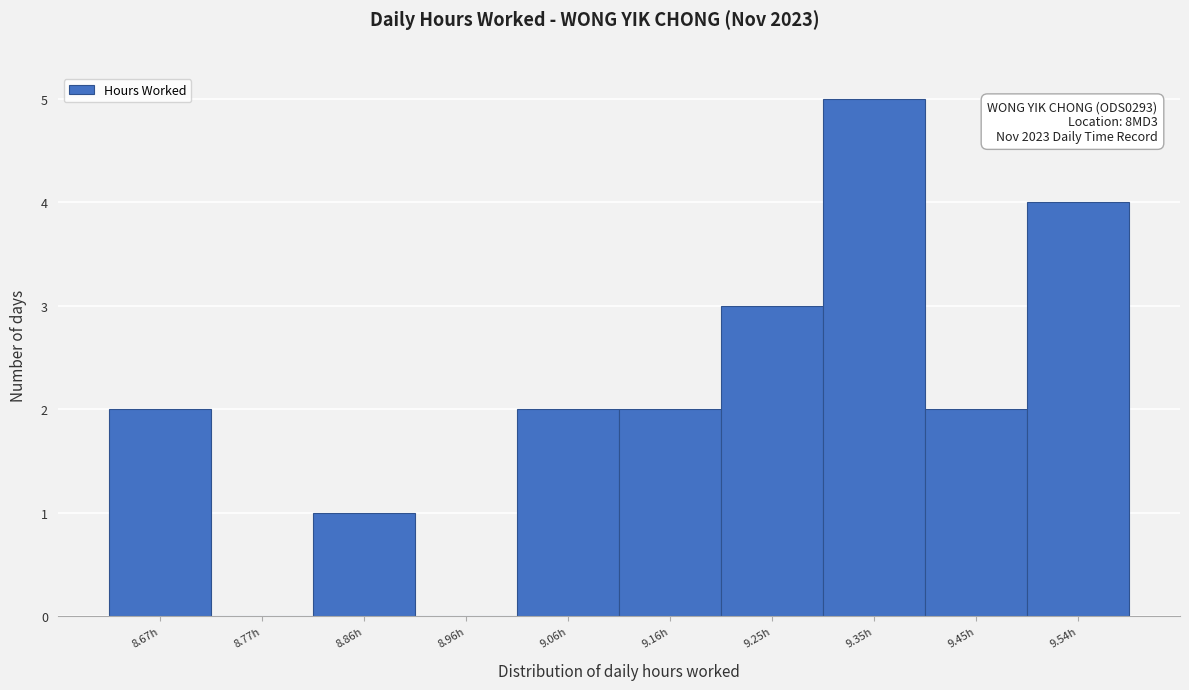

Reading left to right, list all the values displayed in this chart.

8.67h=2	8.77h=0	8.86h=1	8.96h=0	9.06h=2	9.16h=2	9.25h=3	9.35h=5	9.45h=2	9.54h=4